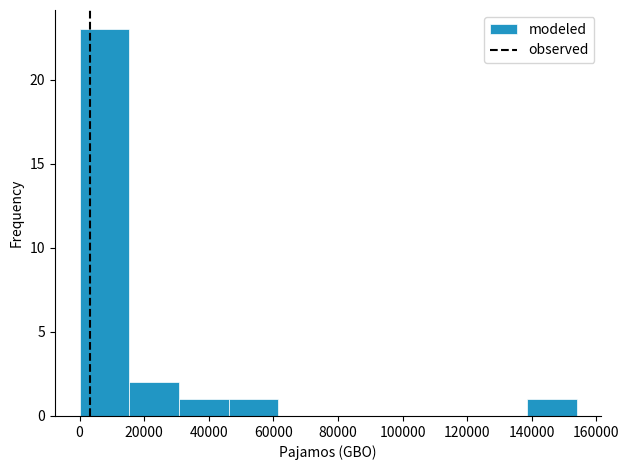

Reading left to right, list every bar in this chart as the range it spans on the x-axis followed by its height. Neither the bar edges nor the heights are printed on the chart, so give them approximately, as read against the axes.

0 to 16000: 23
16000 to 30000: 2
30000 to 46000: 1
46000 to 62000: 1
62000 to 76000: 0
76000 to 92000: 0
92000 to 108000: 0
108000 to 124000: 0
124000 to 138000: 0
138000 to 154000: 1